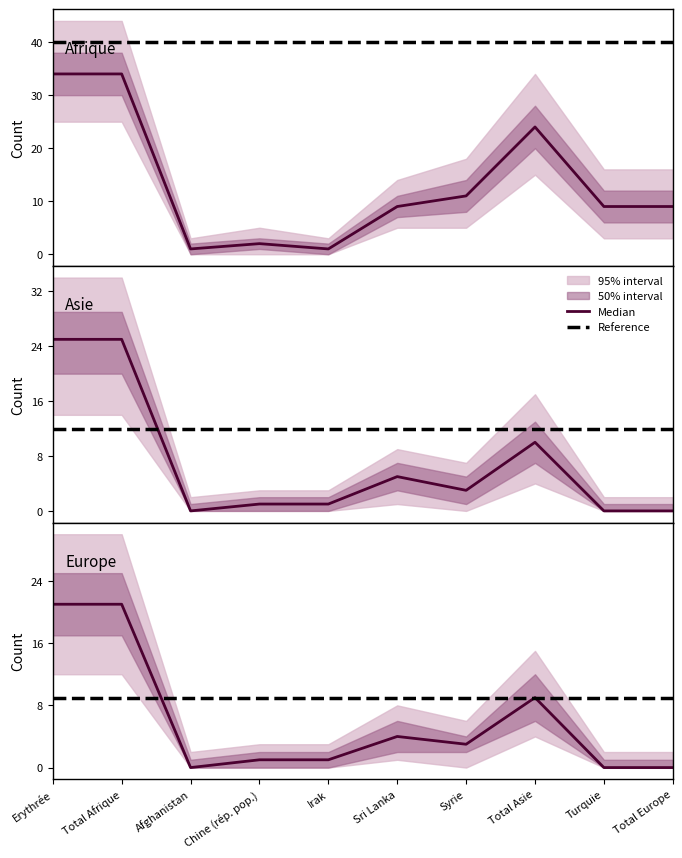

In Personnes potentiellement actives, how many points are higher than both neighbors (excluding endpoints)?

2